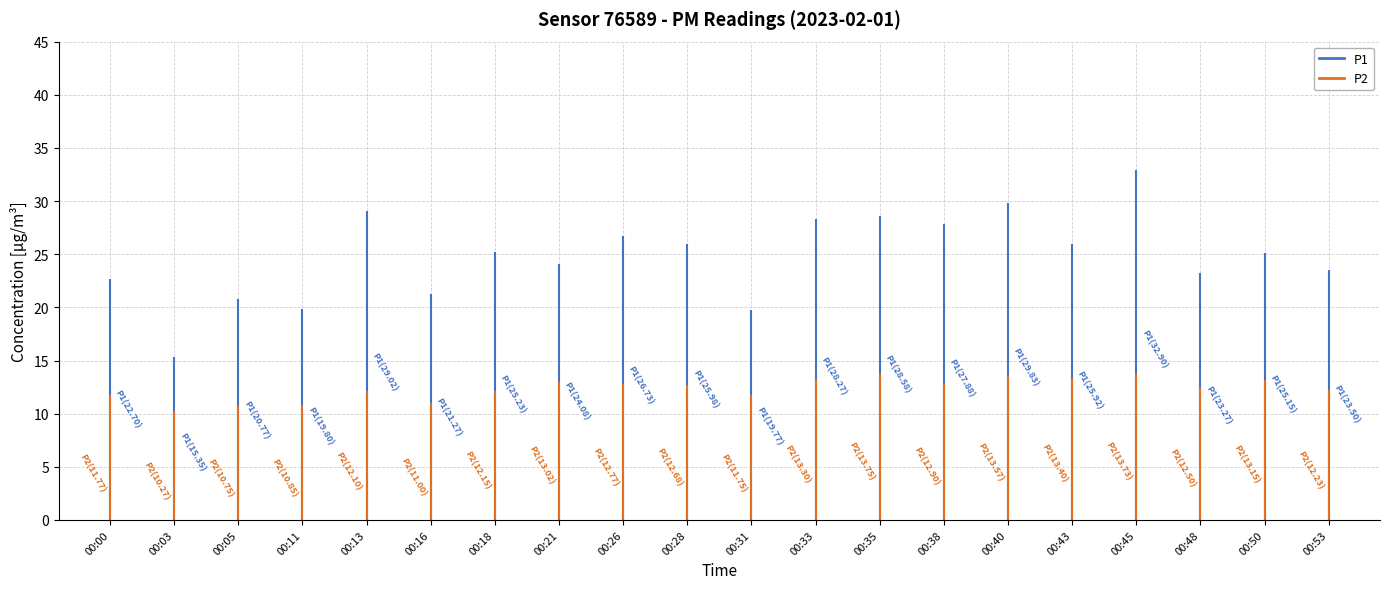

Is this an area chart (filled region under the line)?

No